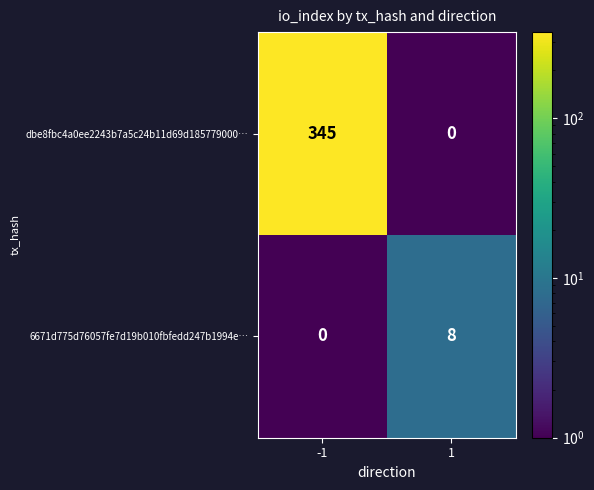

What is the maximum value shown in the chart?

345